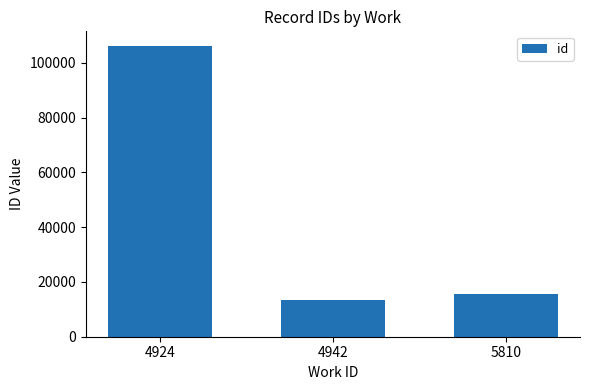

List the labels in order of value, smallest first.

4942, 5810, 4924